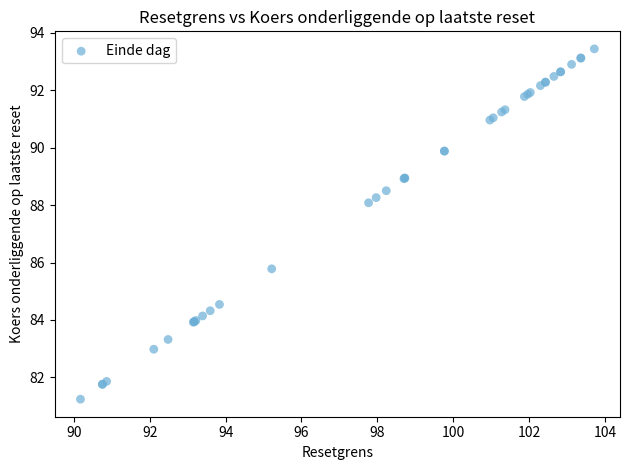

What Y value in the scatter plot is closest to 87?

88.1